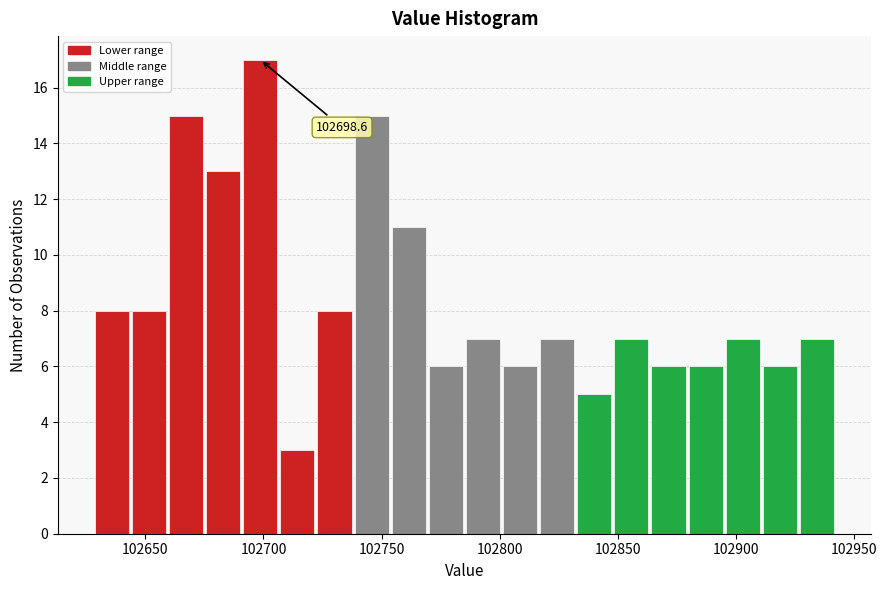

Around what value on the x-axis is the tallest bar? Give the approximate position of its centre, as read against the axis.

102700